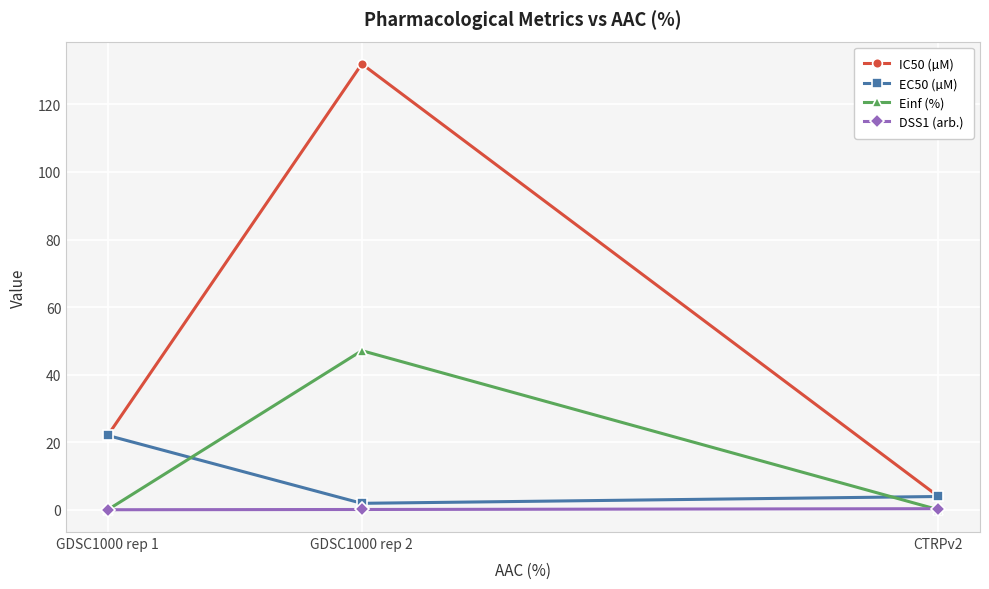

What is the label of the 3rd point from the left?

CTRPv2